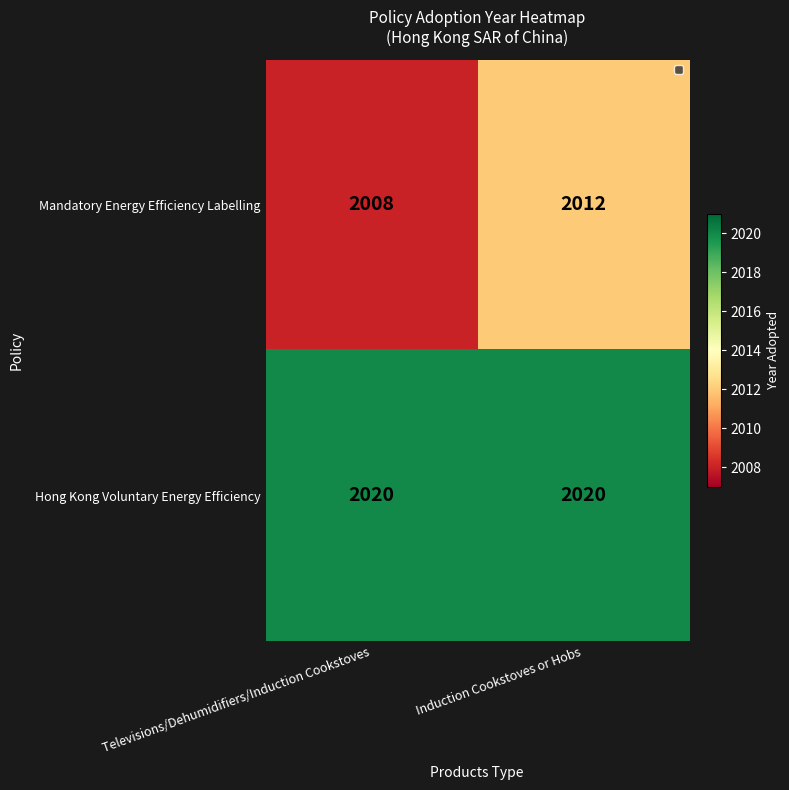

What is the approximate value of Mandatory Energy Efficiency Labelling at Televisions/Dehumidifiers/Induction Cookstoves?

2008